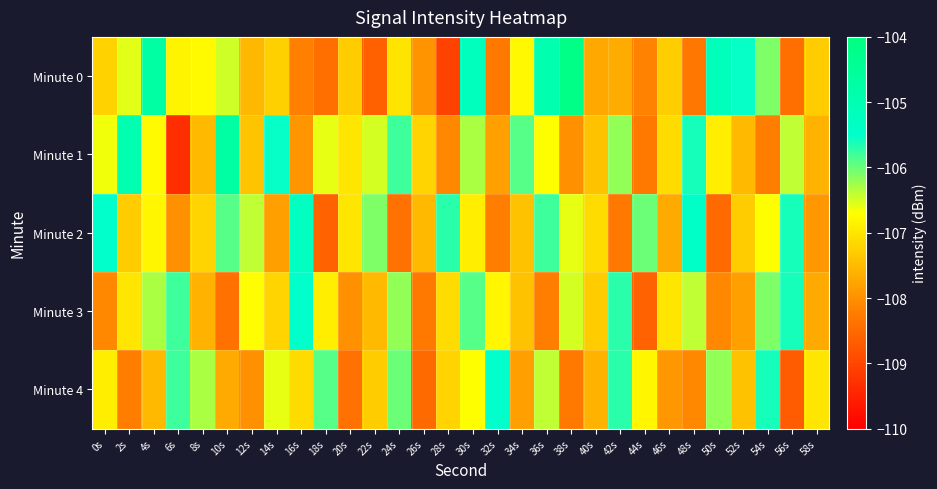

Reading left to right, list all the values displayed in this chart.

Minute 0: 0s=-107.2	2s=-106.6	4s=-104.7	6s=-106.8	8s=-106.8	10s=-106.5	12s=-107.5	14s=-107.2	16s=-108.2	18s=-108.4	20s=-107.3	22s=-108.6	24s=-107.0	26s=-107.9	28s=-109.0	30s=-105.2	32s=-108.3	34s=-106.8	36s=-104.9	38s=-104.2	40s=-107.7	42s=-107.7	44s=-108.1	46s=-107.3	48s=-108.3	50s=-105.2	52s=-105.5	54s=-106.1	56s=-108.4	58s=-107.3
Minute 1: 0s=-106.6	2s=-105.0	4s=-106.7	6s=-109.3	8s=-107.5	10s=-104.7	12s=-107.4	14s=-105.5	16s=-107.9	18s=-106.6	20s=-107.0	22s=-106.5	24s=-105.8	26s=-107.2	28s=-108.1	30s=-106.3	32s=-107.8	34s=-105.9	36s=-106.7	38s=-108.0	40s=-107.4	42s=-106.2	44s=-108.3	46s=-107.1	48s=-105.6	50s=-106.9	52s=-107.5	54s=-108.2	56s=-106.4	58s=-107.6
Minute 2: 0s=-105.5	2s=-107.3	4s=-106.8	6s=-108.0	8s=-107.2	10s=-105.9	12s=-106.4	14s=-107.8	16s=-105.3	18s=-108.6	20s=-107.0	22s=-106.1	24s=-108.4	26s=-107.5	28s=-105.7	30s=-106.9	32s=-108.2	34s=-107.4	36s=-105.8	38s=-106.6	40s=-107.1	42s=-108.3	44s=-106.0	46s=-107.7	48s=-105.4	50s=-108.5	52s=-107.3	54s=-106.7	56s=-105.6	58s=-107.9
Minute 3: 0s=-108.1	2s=-107.0	4s=-106.3	6s=-105.8	8s=-107.6	10s=-108.4	12s=-106.7	14s=-107.2	16s=-105.5	18s=-106.9	20s=-108.0	22s=-107.5	24s=-106.2	26s=-108.3	28s=-107.1	30s=-105.9	32s=-106.8	34s=-107.4	36s=-108.2	38s=-106.5	40s=-107.3	42s=-105.7	44s=-108.6	46s=-107.0	48s=-106.4	50s=-108.1	52s=-107.8	54s=-106.1	56s=-105.6	58s=-107.7
Minute 4: 0s=-106.9	2s=-108.2	4s=-107.5	6s=-105.8	8s=-106.3	10s=-107.7	12s=-108.0	14s=-106.6	16s=-107.1	18s=-105.9	20s=-108.4	22s=-107.3	24s=-106.0	26s=-108.5	28s=-107.2	30s=-106.7	32s=-105.5	34s=-107.8	36s=-106.4	38s=-108.3	40s=-107.6	42s=-105.7	44s=-106.8	46s=-107.9	48s=-108.1	50s=-106.2	52s=-107.4	54s=-105.6	56s=-108.7	58s=-107.0